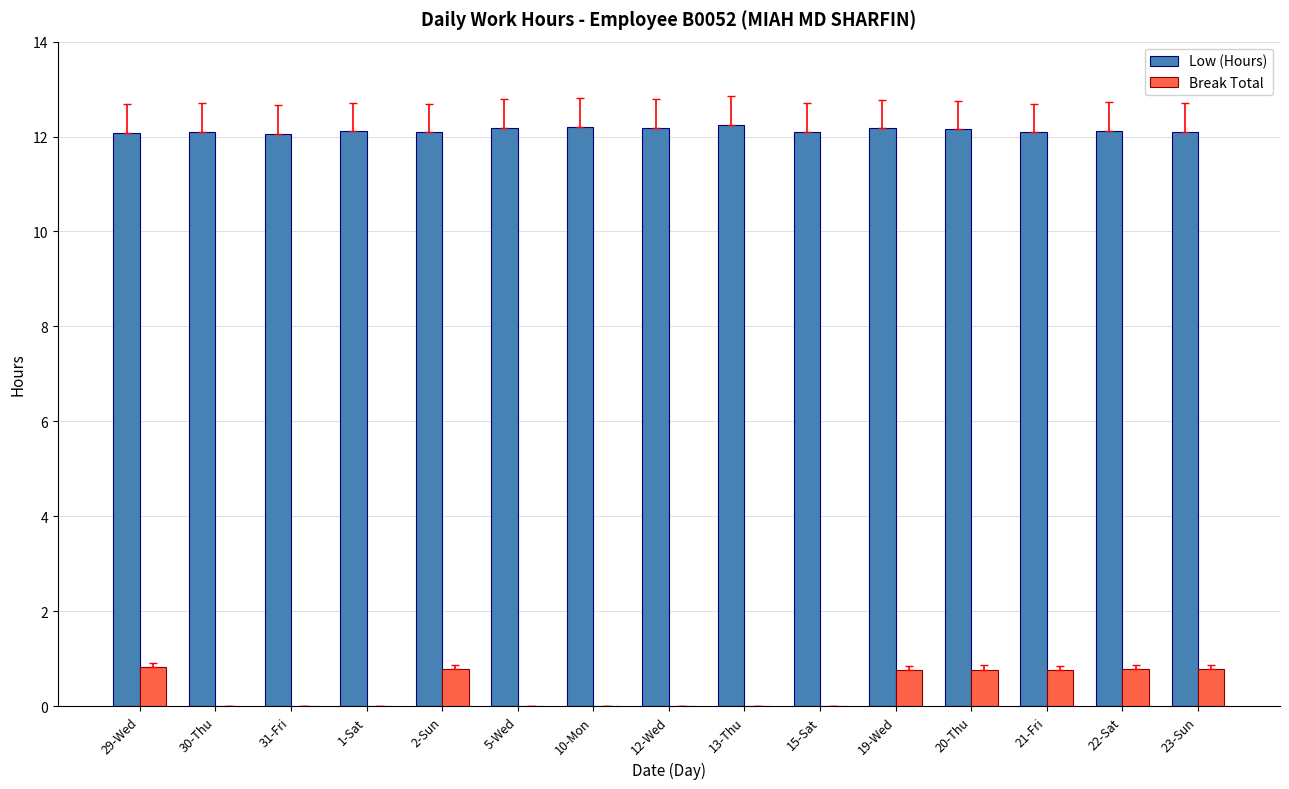

Is it true that Low (Hours) equals 19.8 at 29-Wed?

False